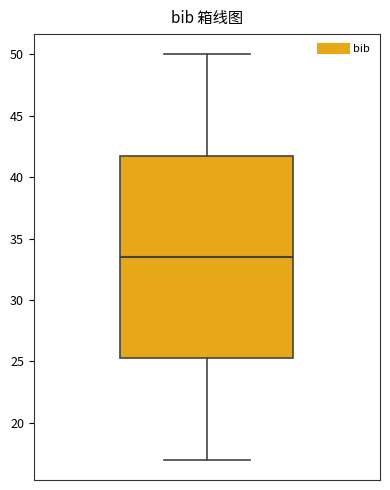

Read this box plot against the y-axis: the position of the median line, the range covered by the box, and the ends of both whiskers. The values are not printed on the chart, so give them approximately, as read against the axis.

median 33.5, box 25.5 to 42.0, whiskers 17.0 to 50.0